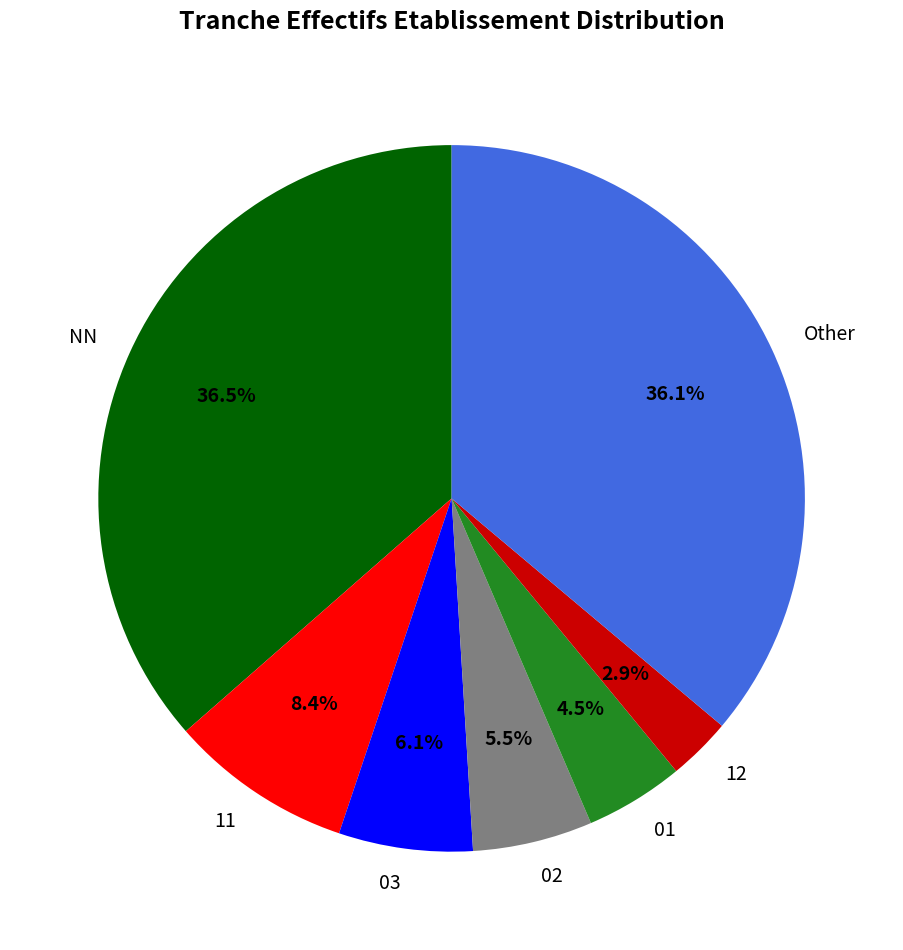

What is the smallest slice in the pie chart?

12